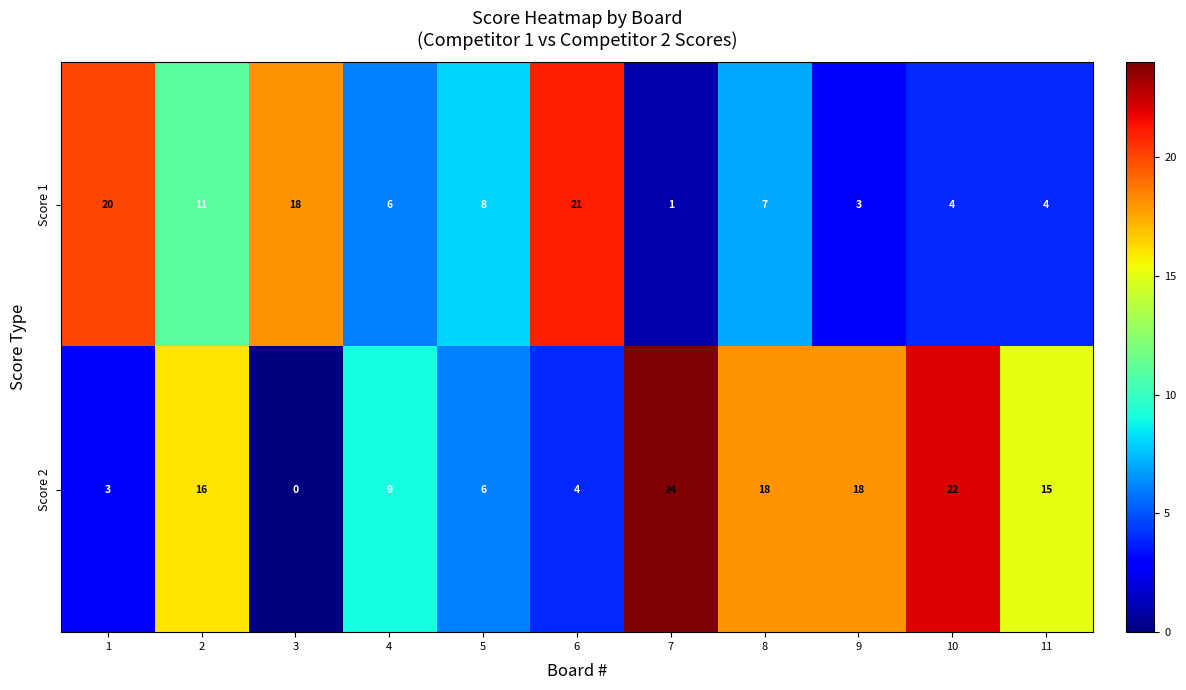

Which series has the largest total across all categories?

Score 2